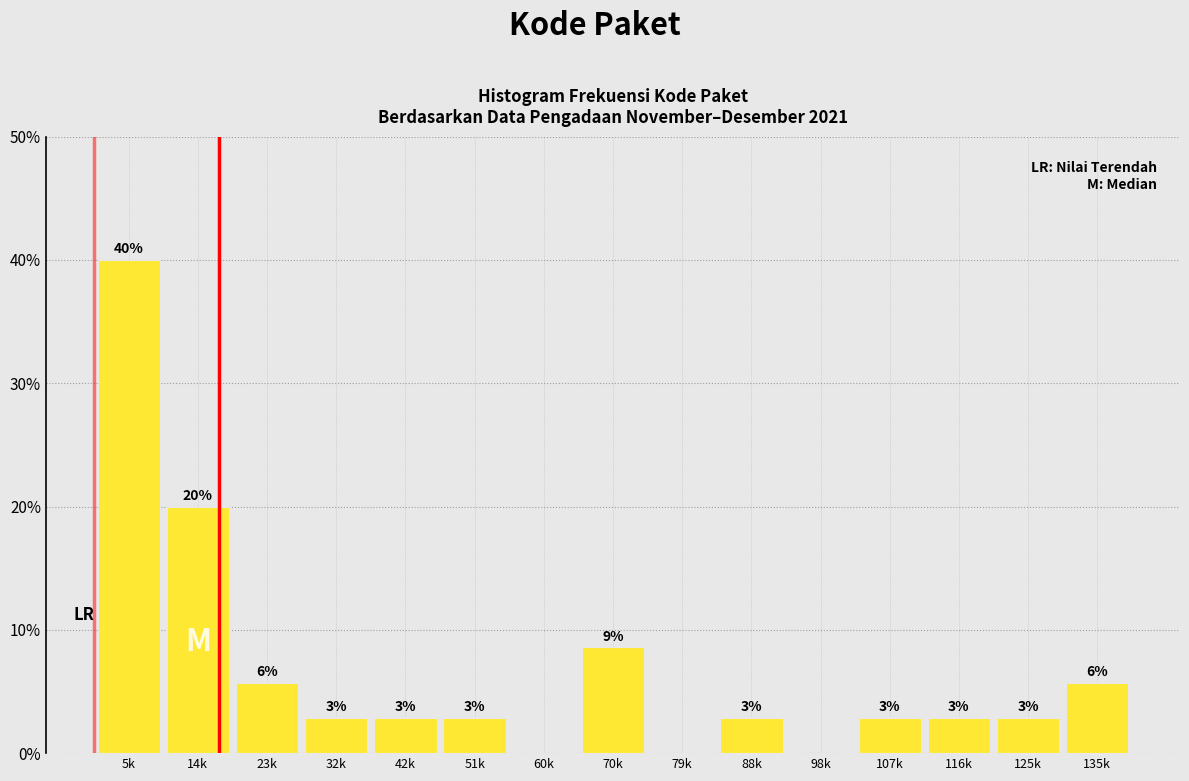

Are the bars horizontal?

No